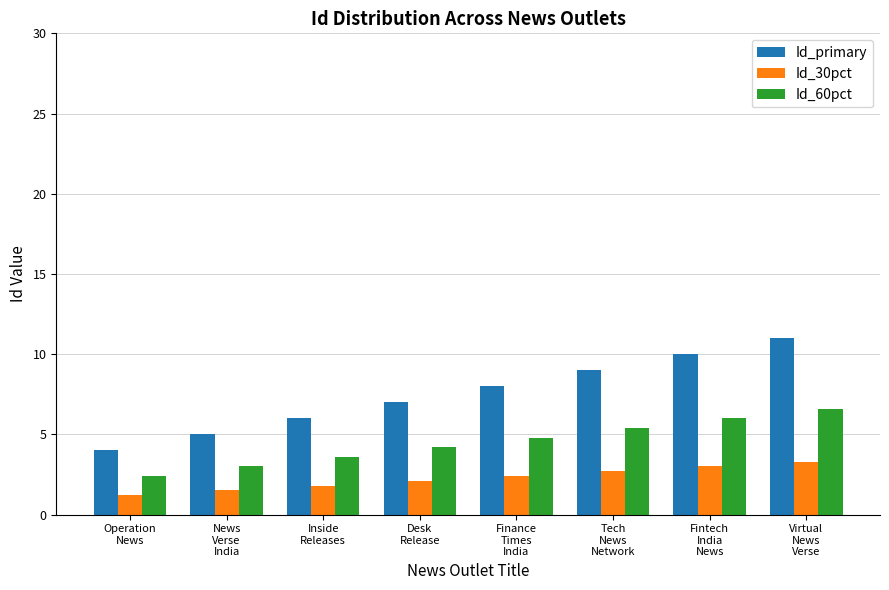

What is the difference between the highest and lowest values at Desk
Release?

4.9